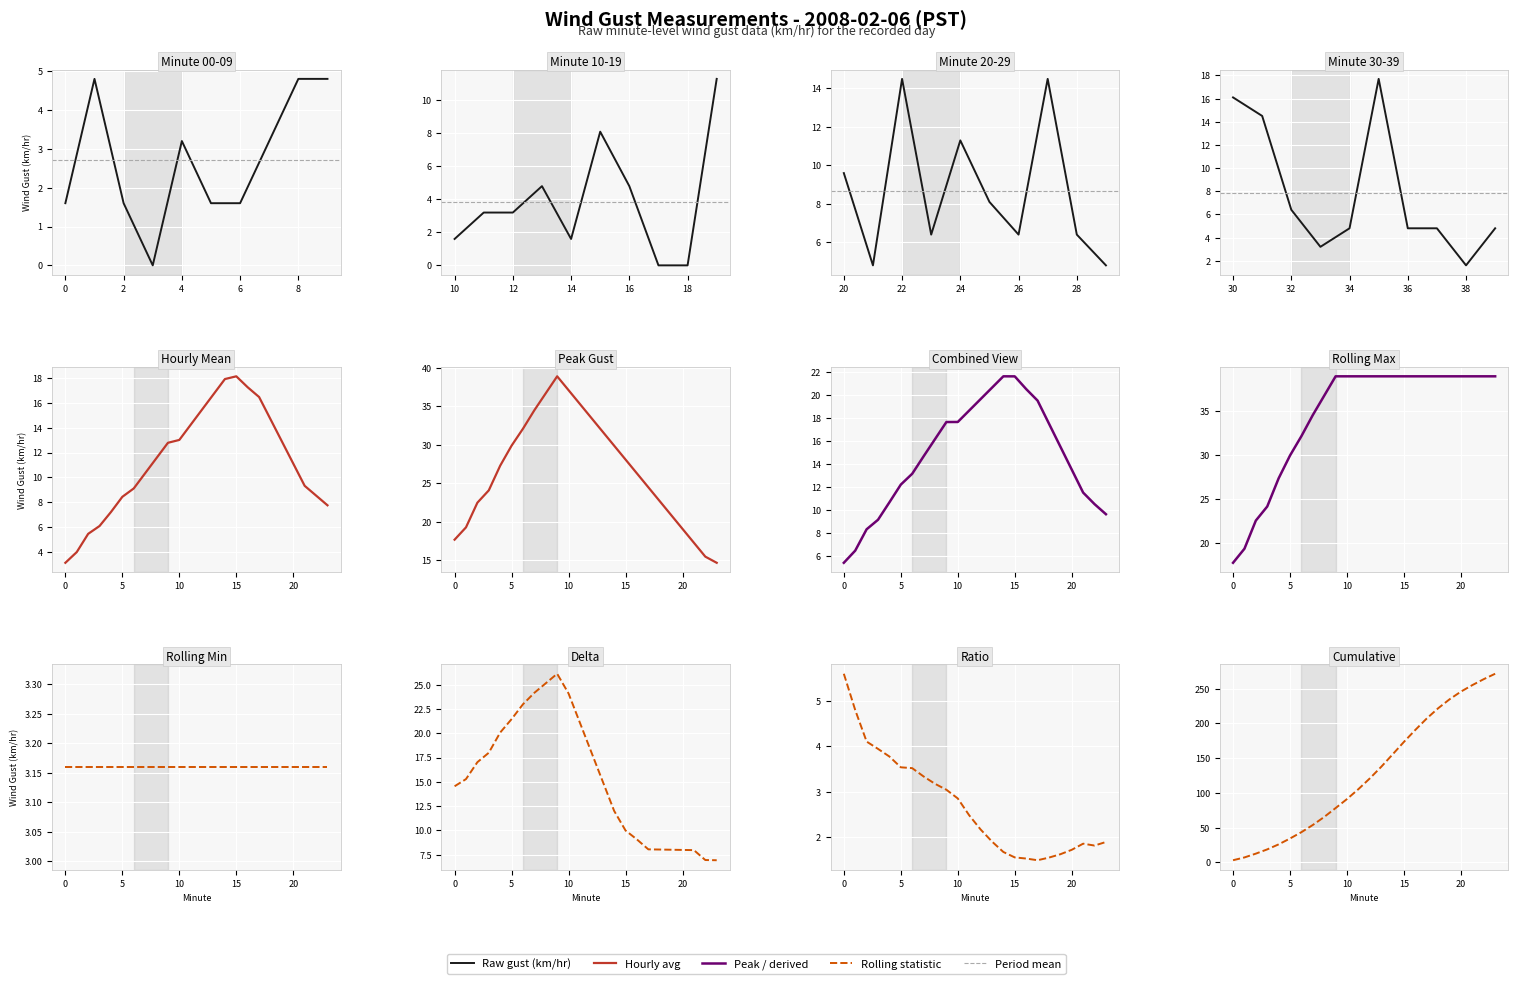

True or false: Peak Gust has a value of 19.1 at 20.

True